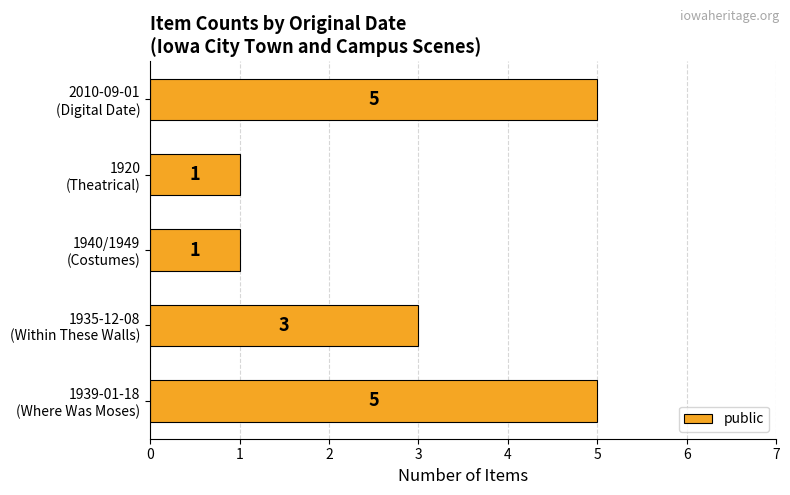

Where is the data nearest to the value 3?

1935-12-08
(Within These Walls)